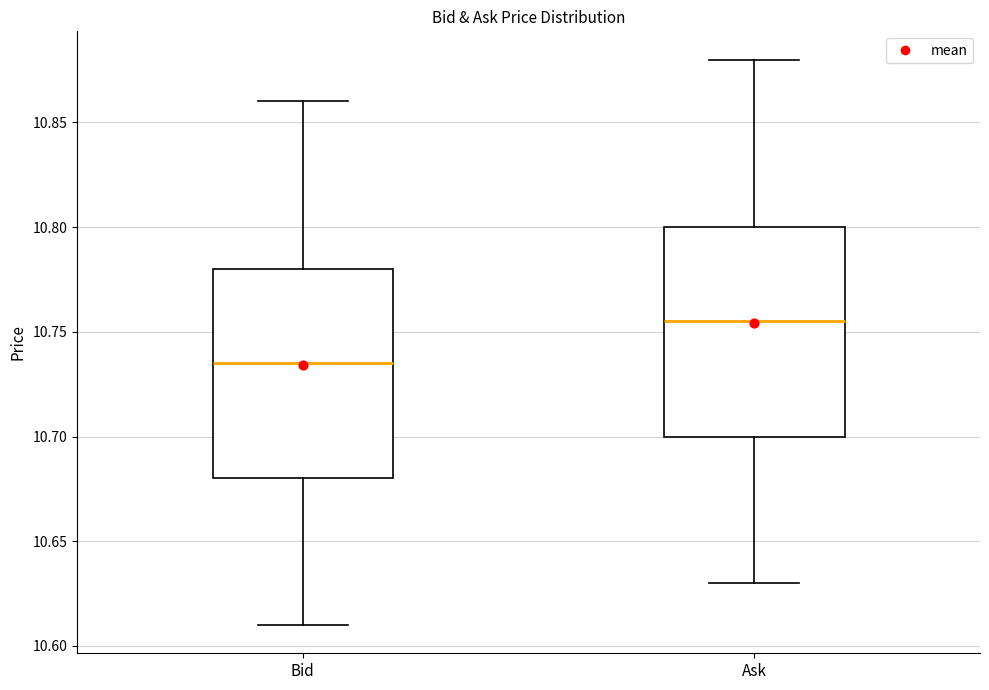

Where does the lower whisker of the box for Bid end on the y-axis? The values are not printed on the chart, so give them approximately, as read against the axis.

10.610